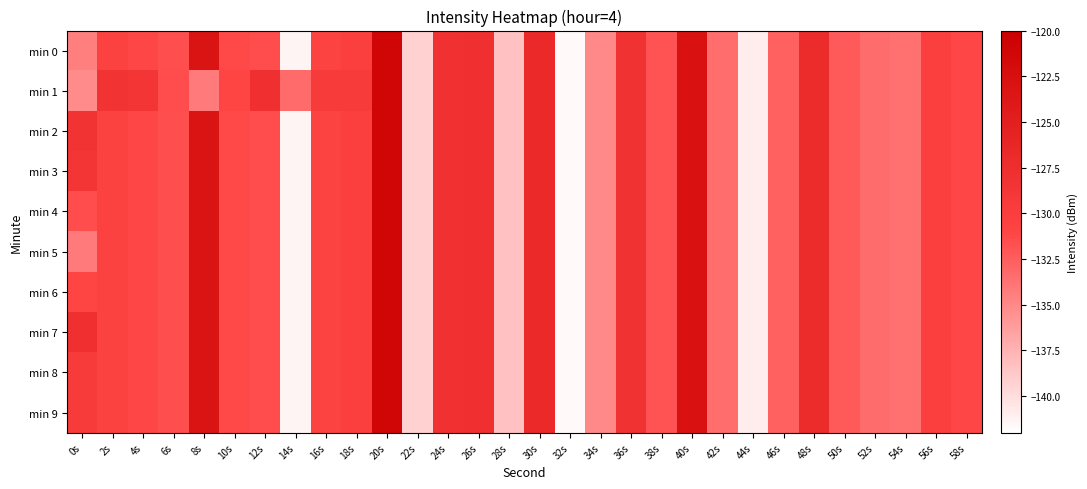

How many data points does each series have?

30